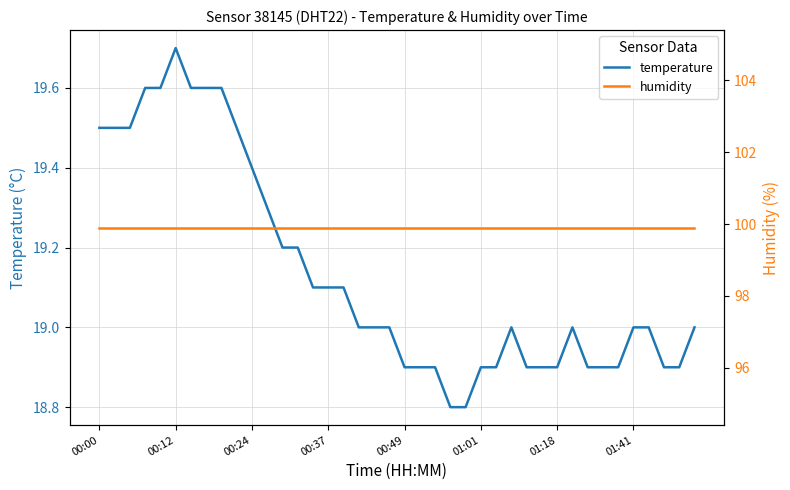

How many lines are shown in the chart?

2